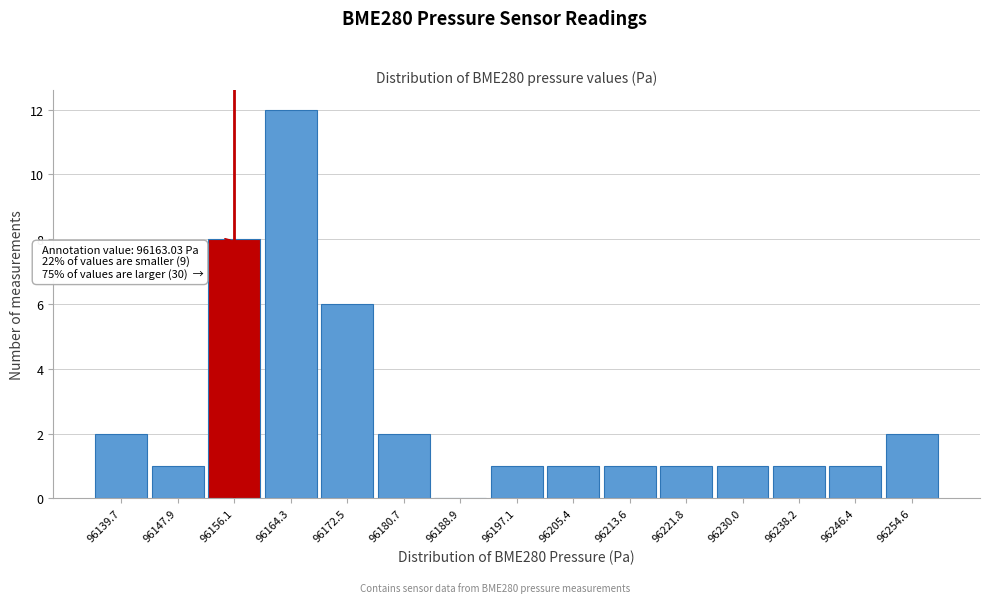

Reading left to right, extract all data points from this chart.

96139.7=2	96147.9=1	96156.1=8	96164.3=12	96172.5=6	96180.7=2	96188.9=0	96197.1=1	96205.4=1	96213.6=1	96221.8=1	96230.0=1	96238.2=1	96246.4=1	96254.6=2